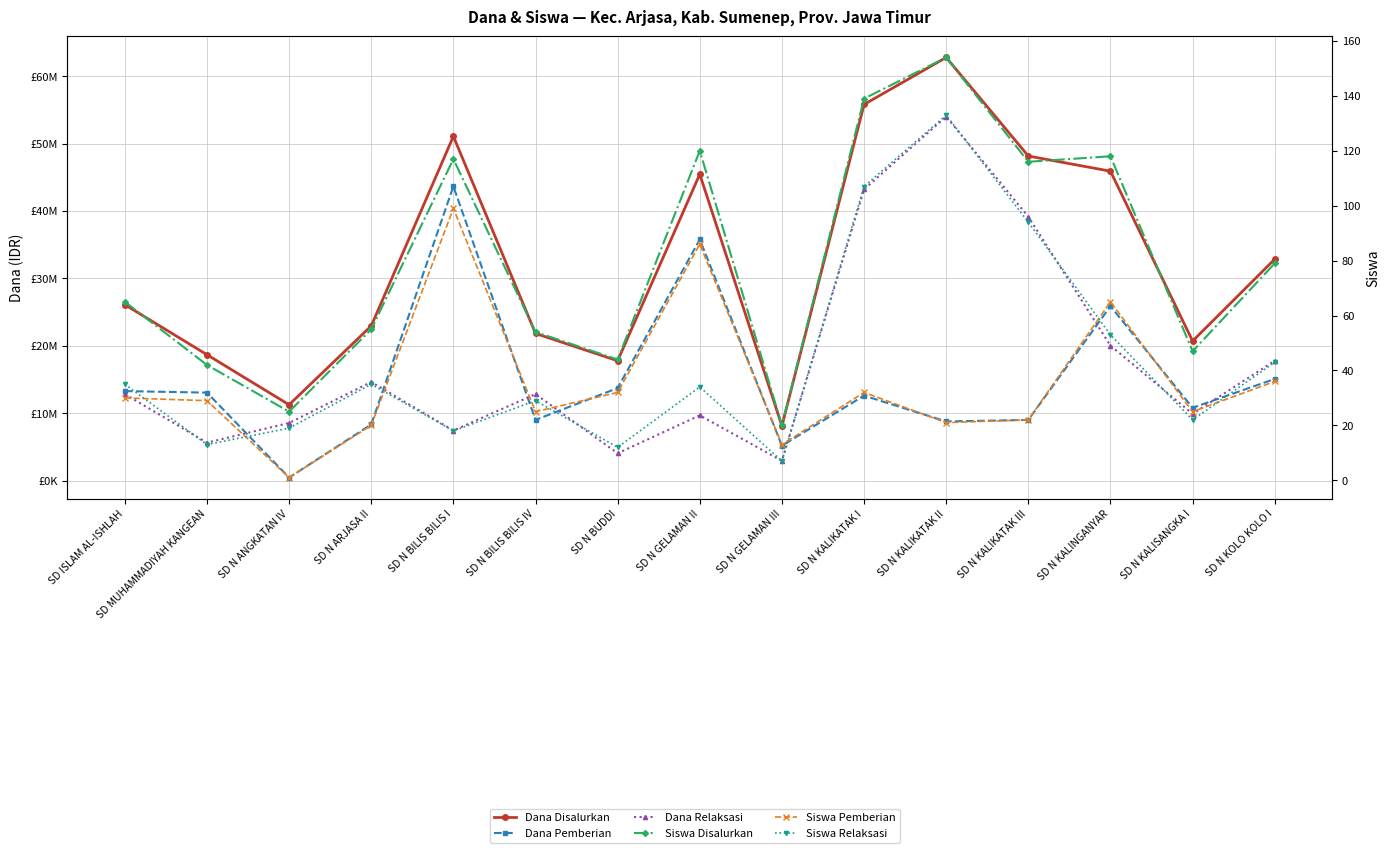

What is the total value across all series at SD ISLAM AL-ISHLAH?

52200130